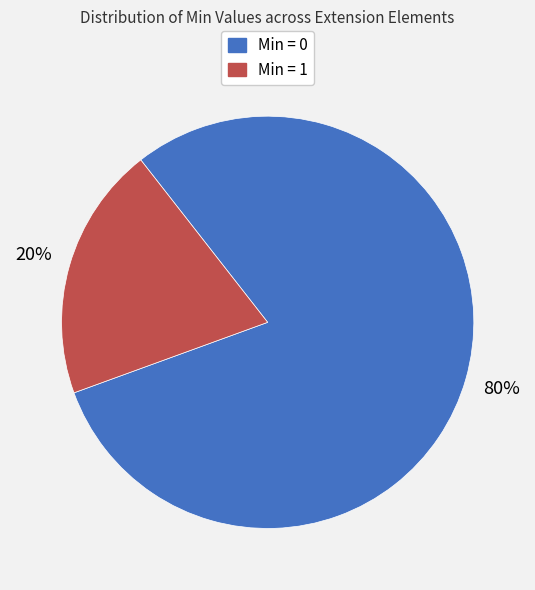

Is there a majority slice in this chart?

Yes